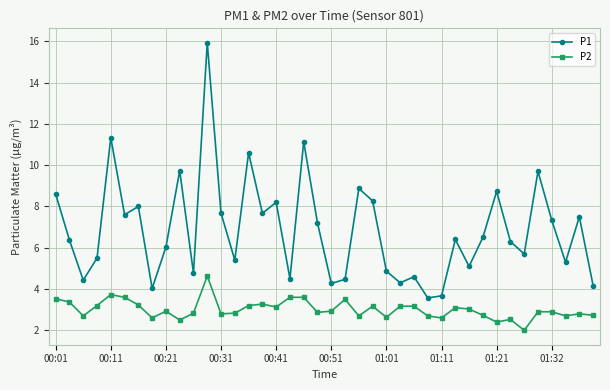

What is the difference between the maximum and minimum values in the P1 series?

12.4